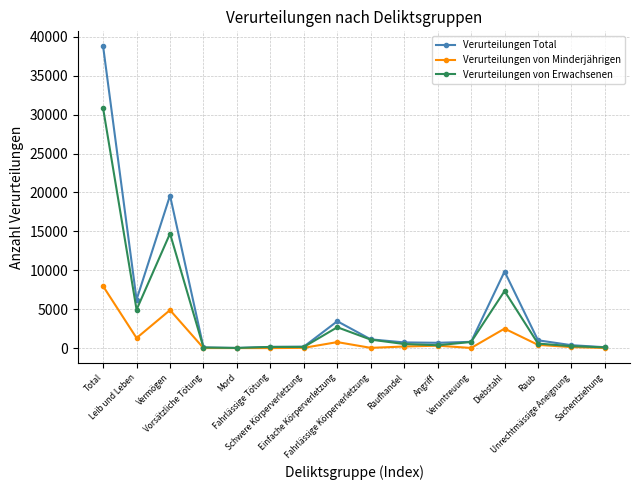

What is the highest value of the Verurteilungen von Erwachsenen series?

30804